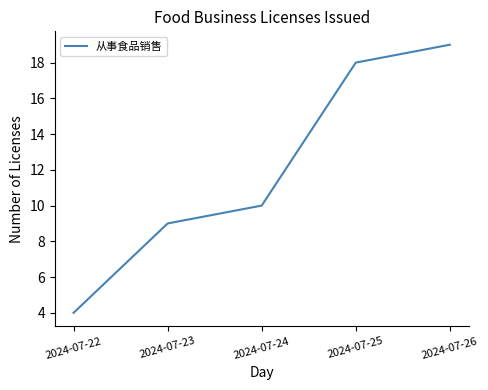

At which category does the chart reach its minimum across all series?

2024-07-22